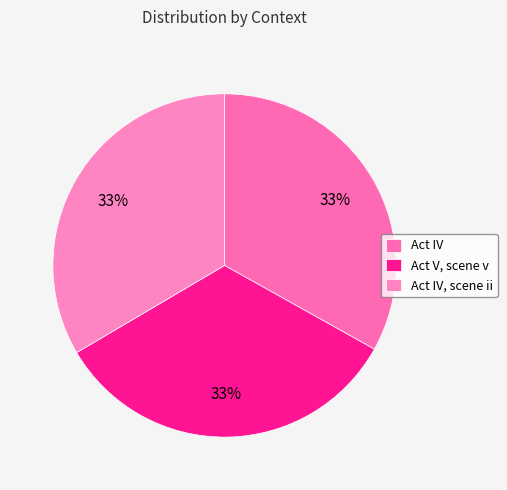

How much of the chart is everything except Act IV?

66.9%